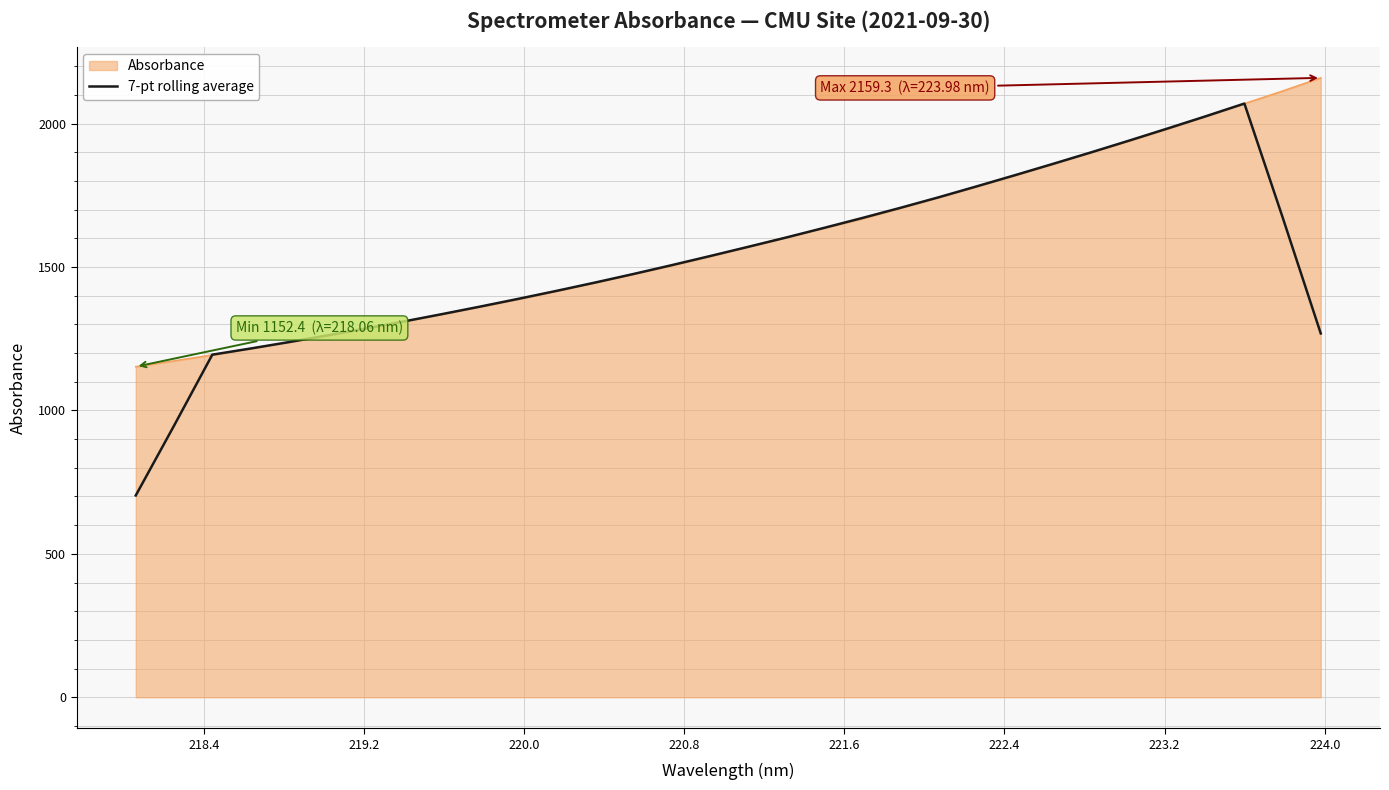

What is the lowest value of the Absorbance series?

1152.4